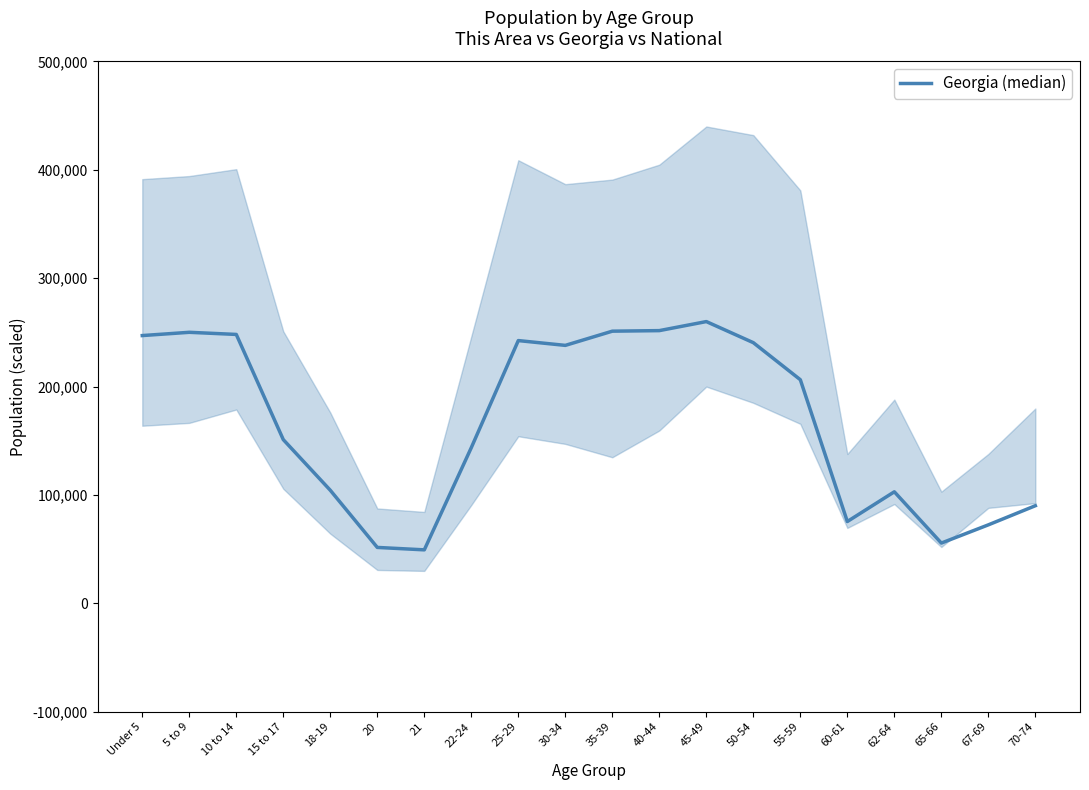

How many values are below 206352?

10